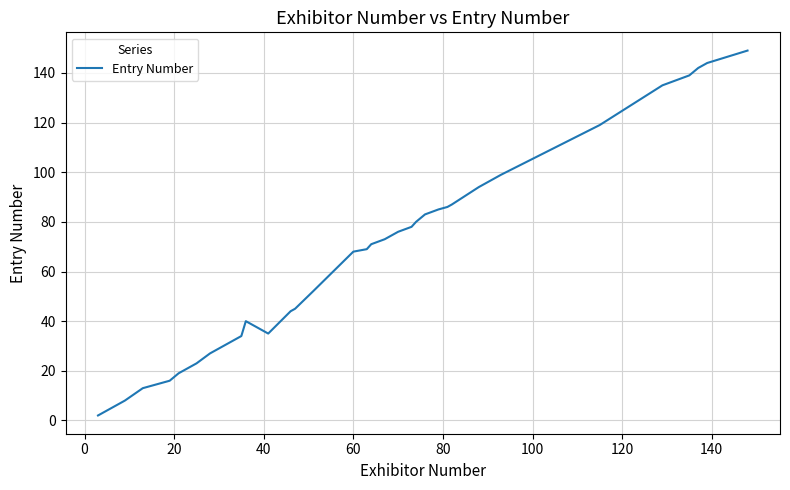

What is the maximum value shown in the chart?

149